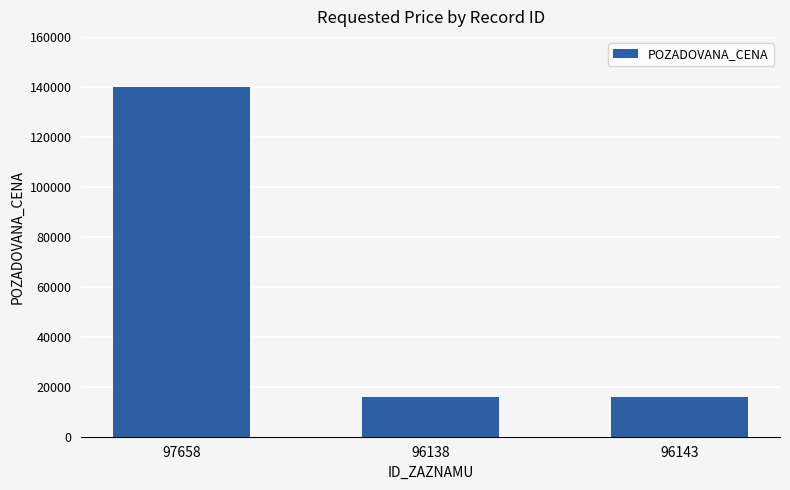

How many data points does each series have?

3